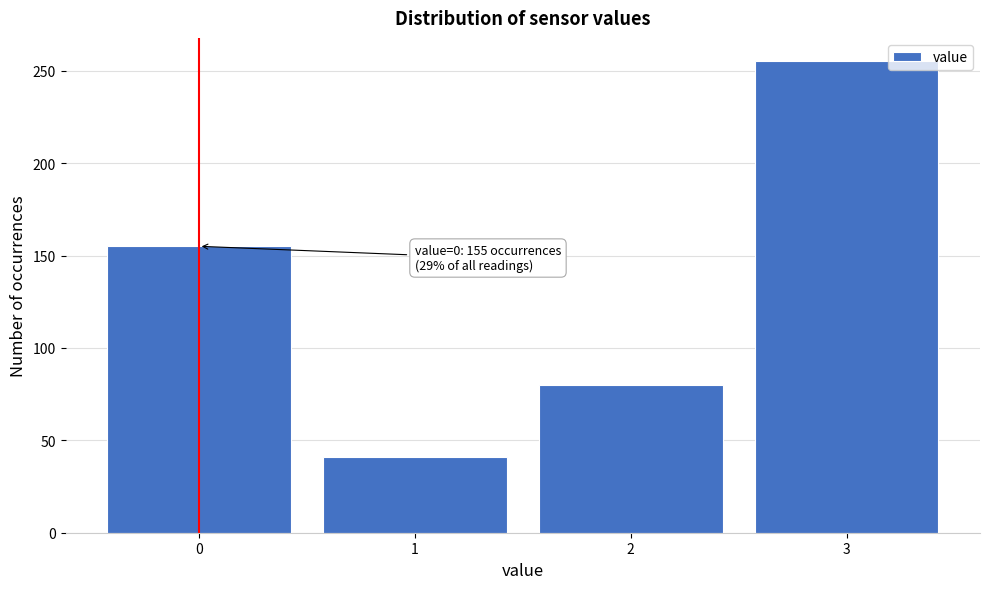

Reading left to right, extract all data points from this chart.

0=155	1=41	2=80	3=255